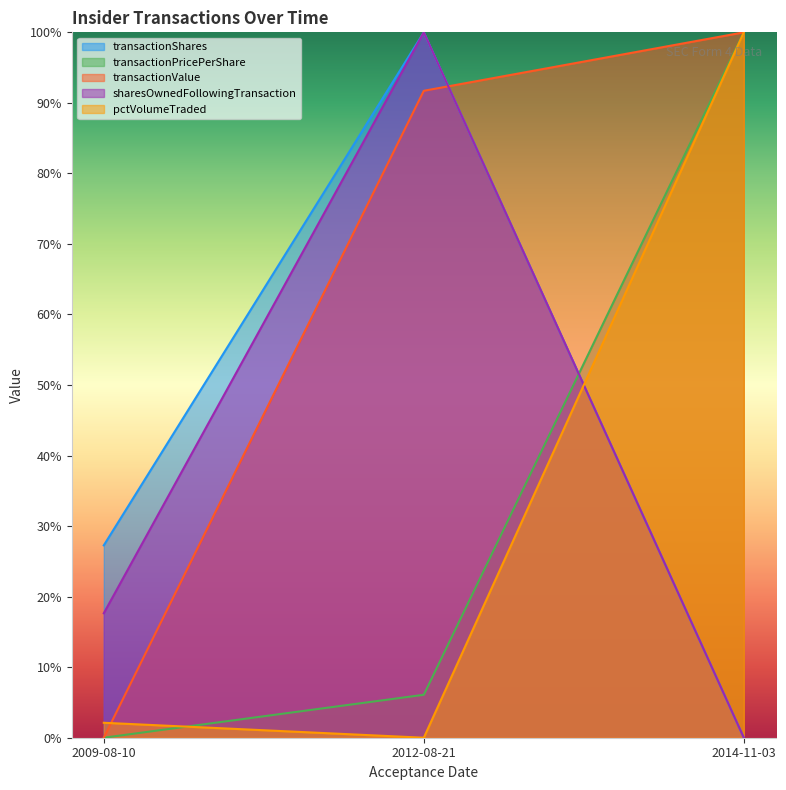

At which label does transactionPricePerShare reach its peak?

2014-11-03